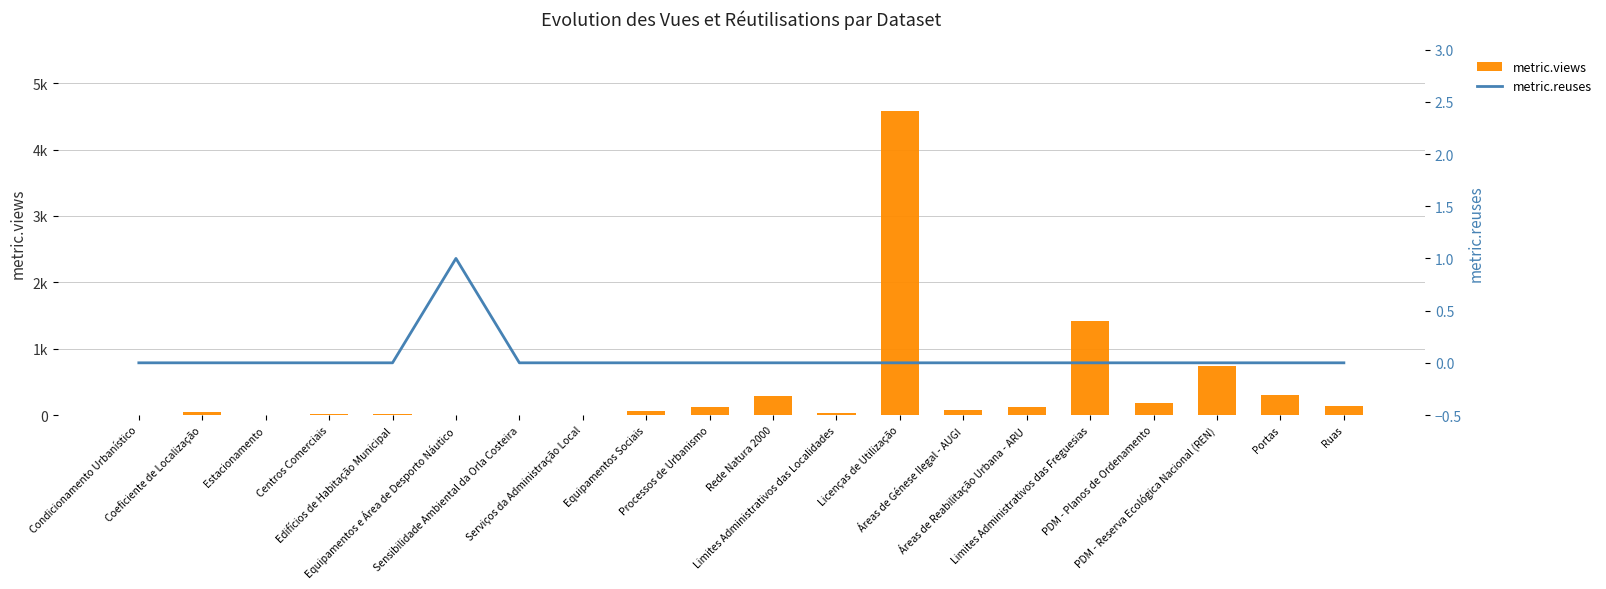

What position from the right is Limites Administrativos das Freguesias?

5